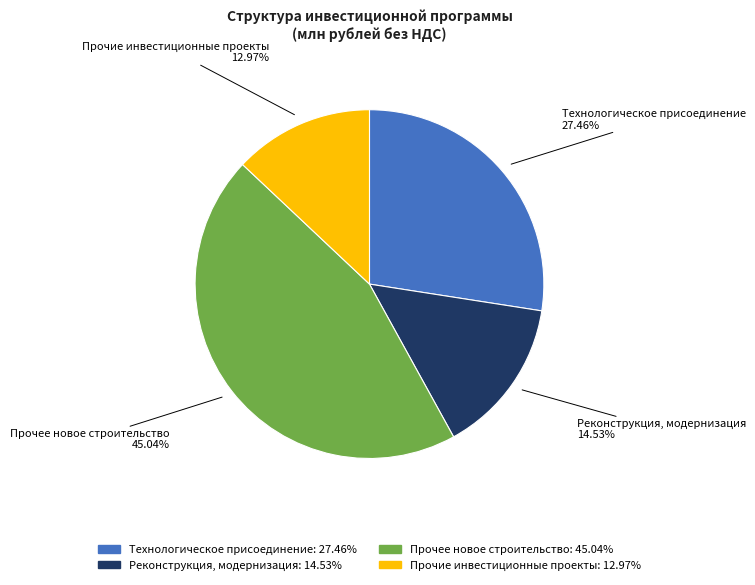

What is the ratio of the value at Прочие инвестиционные проекты to the value at Технологическое присоединение?

0.5